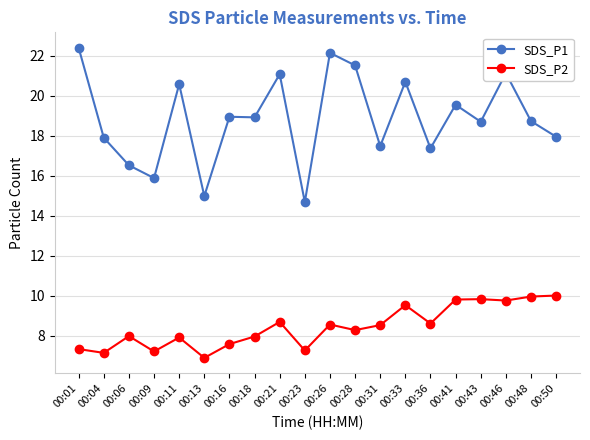

The SDS_P2 series shows 11.8 at 00:28. True or false?

False